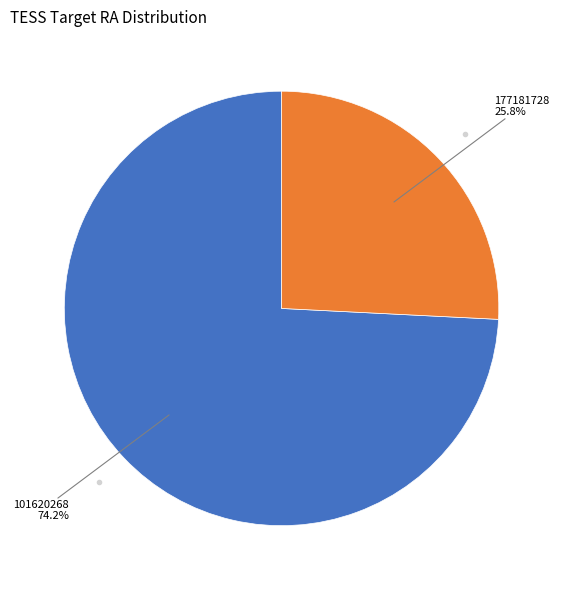

Is there any slice that represents more than half of the pie?

Yes